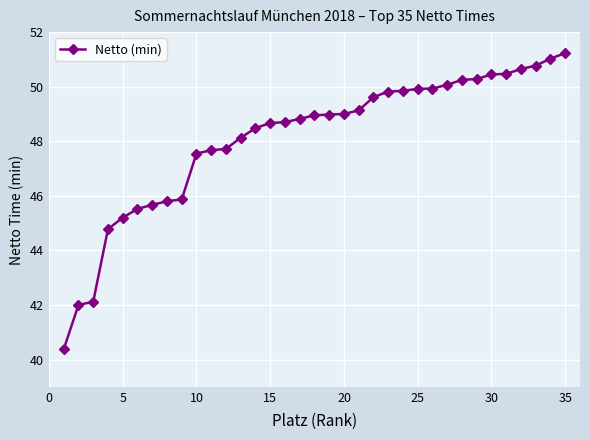

What is the average value?

48.1